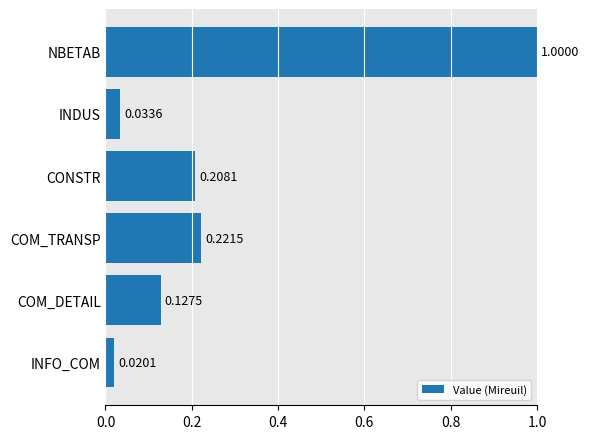

At which label is the value closest to 0?

INFO_COM